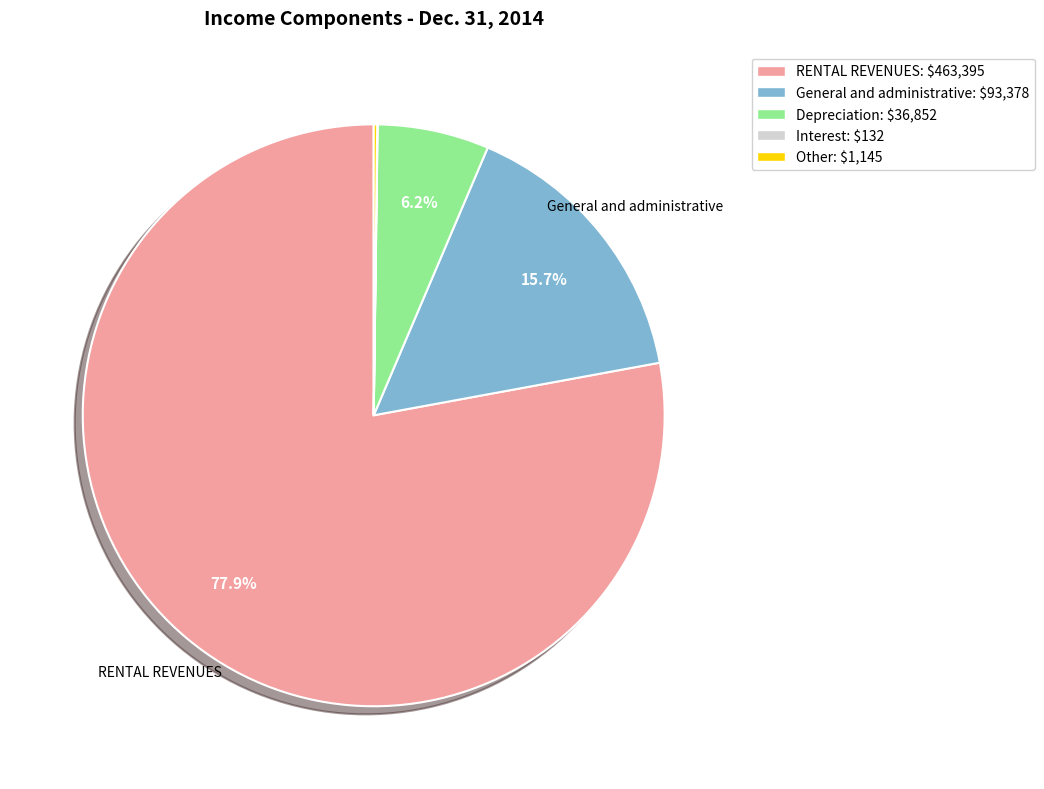

Is there any slice that represents more than half of the pie?

Yes